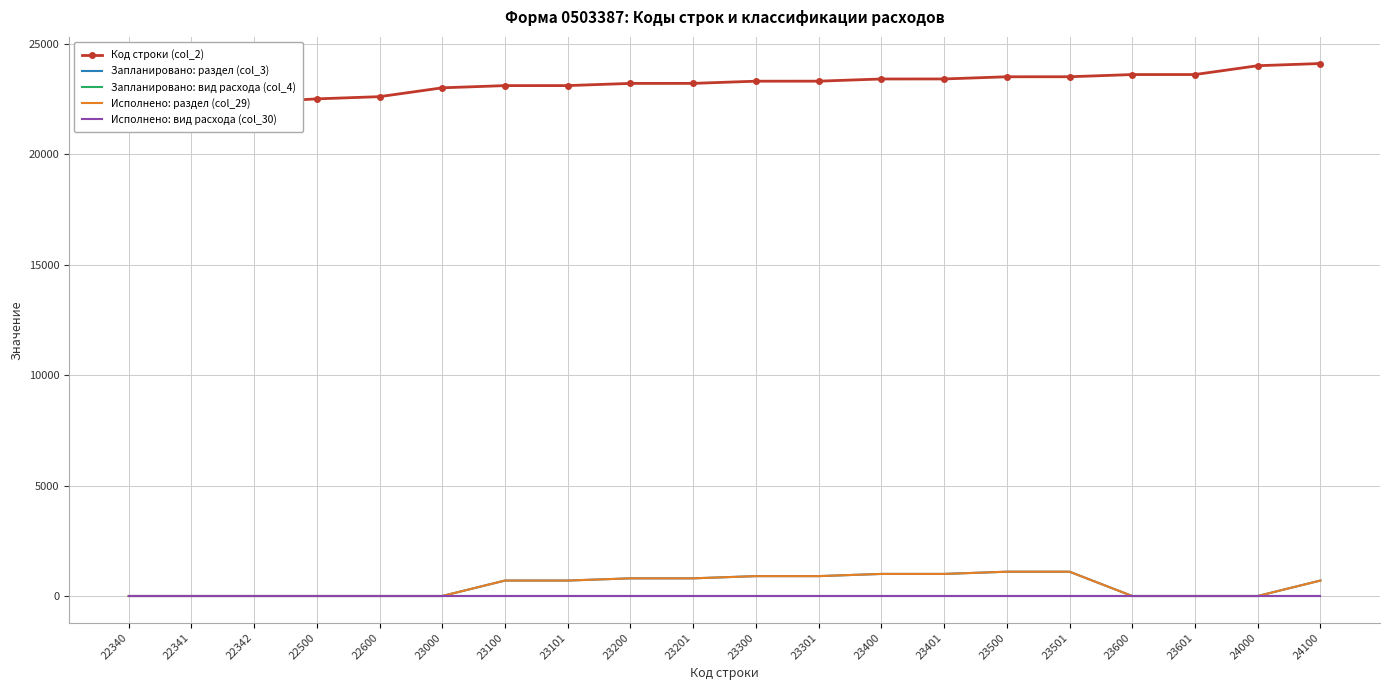

The Запланировано: раздел (col_3) series shows 900 at 23300. True or false?

True